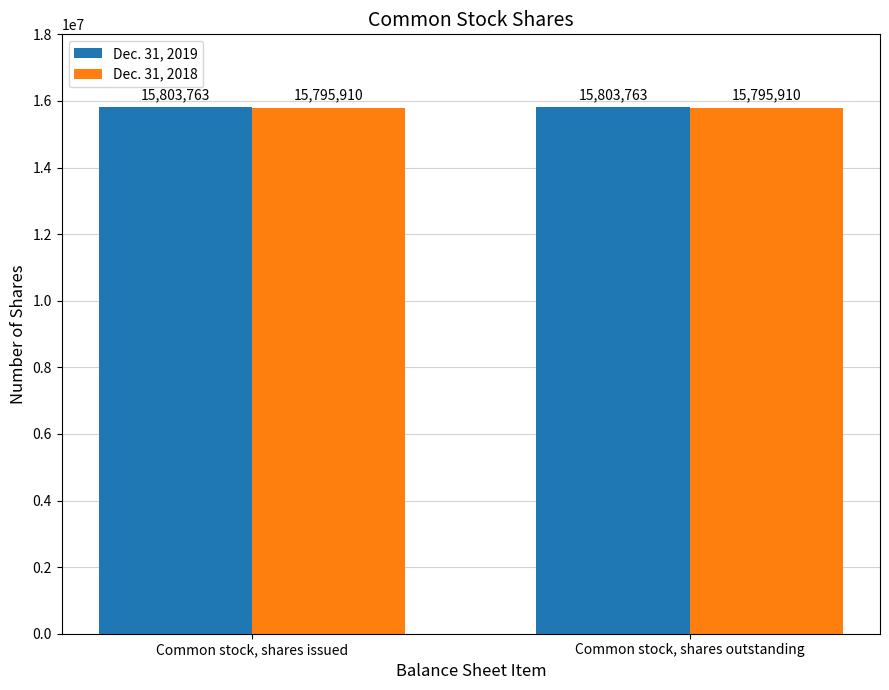

What is the total value across all series at Common stock, shares issued?

31599673